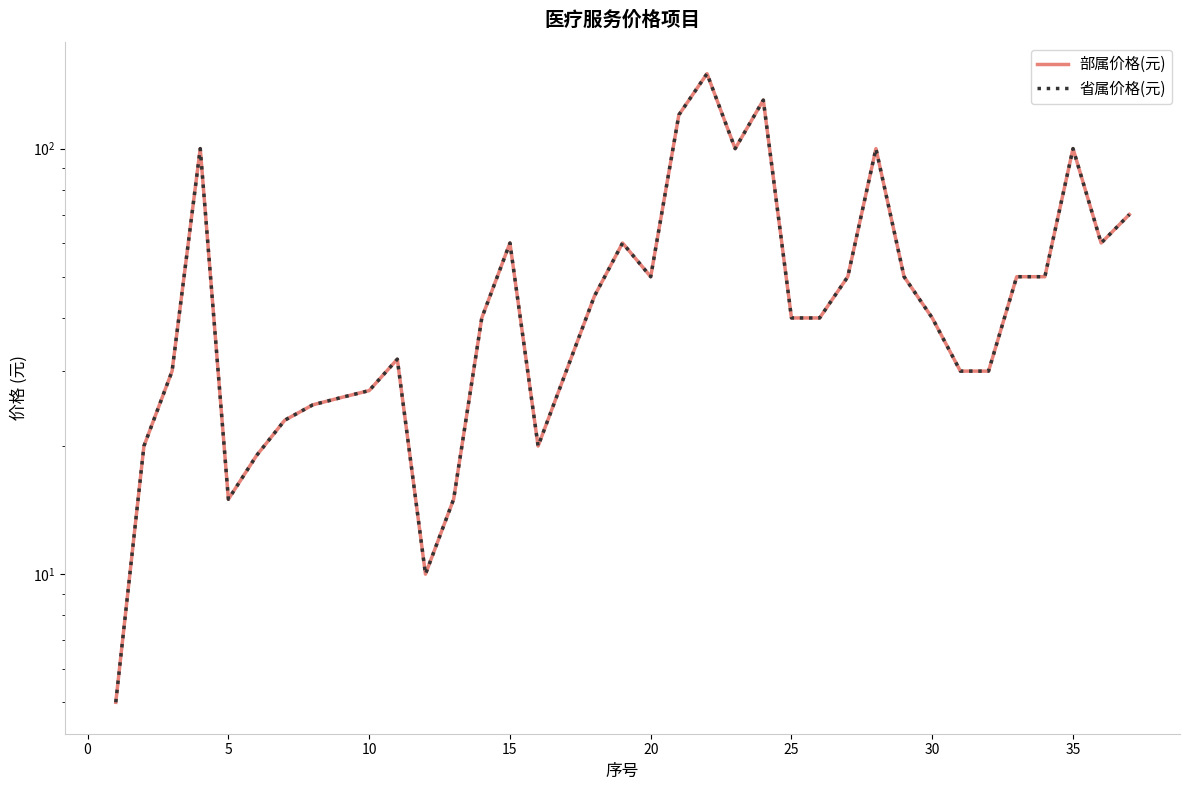

Rank the series at 20 from highest to lowest value.

部属价格(元), 省属价格(元)